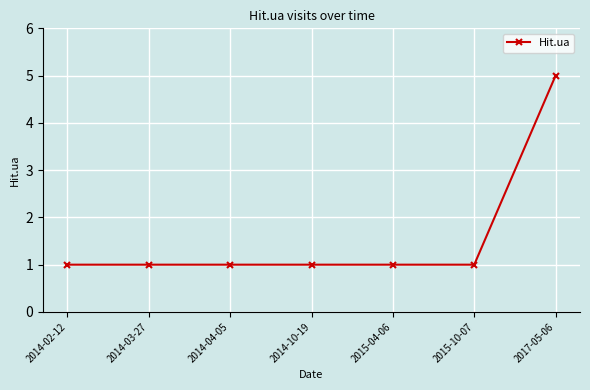

Reading left to right, extract all data points from this chart.

1	1	1	1	1	1	5